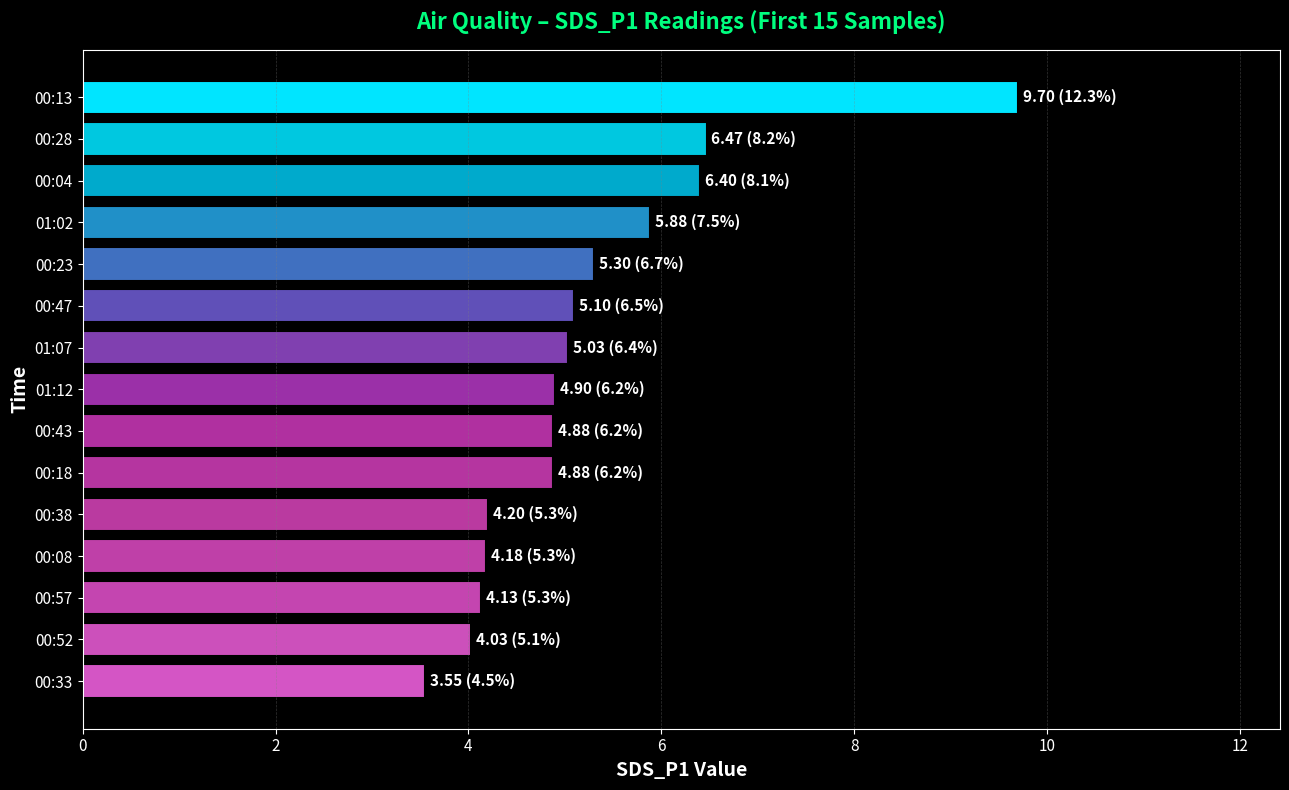

What is the label of the 5th bar from the bottom?

00:38